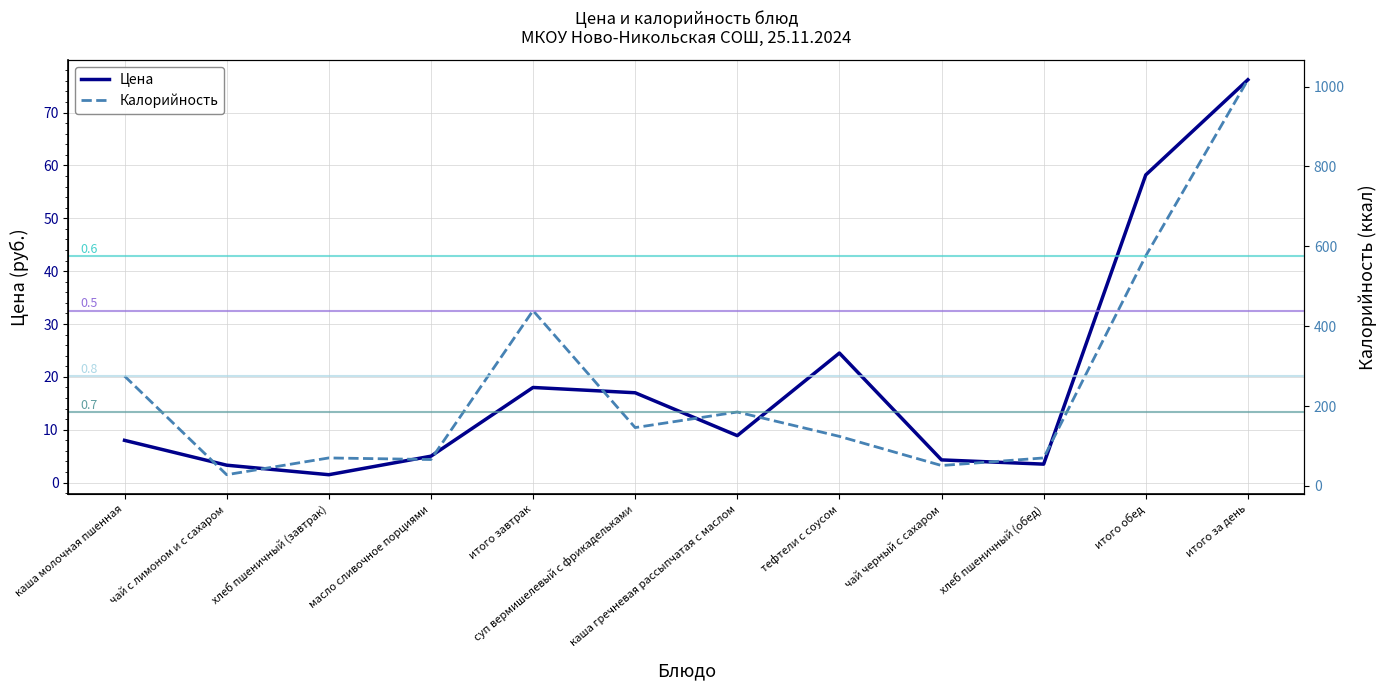

Where does the Цена series first go above 8?

итого завтрак